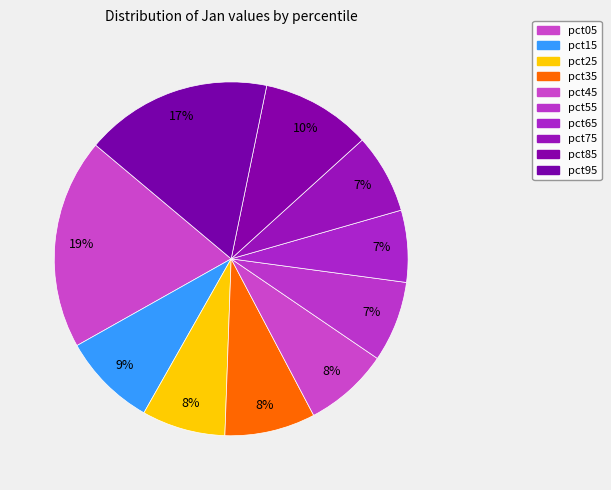

Does pct55 account for over 50% of the chart?

No